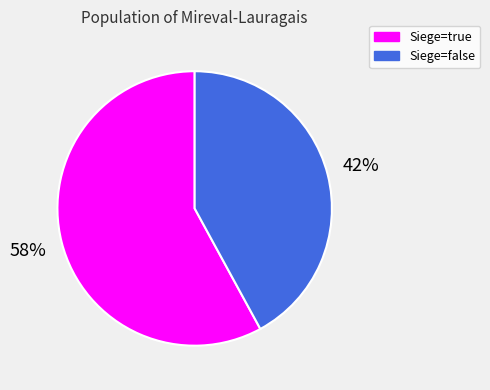

To the nearest percent, what portion does Siege=false represent?

42%